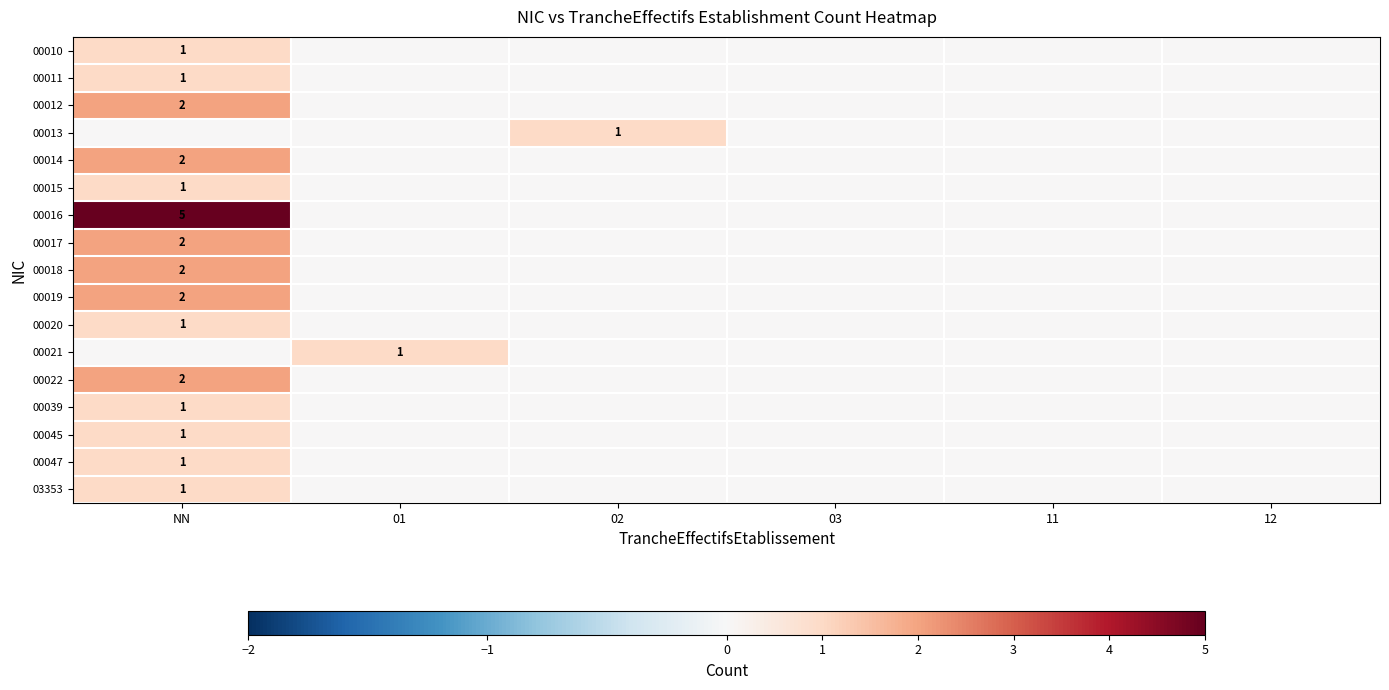

Is it true that 00022 equals 3 at NN?

False